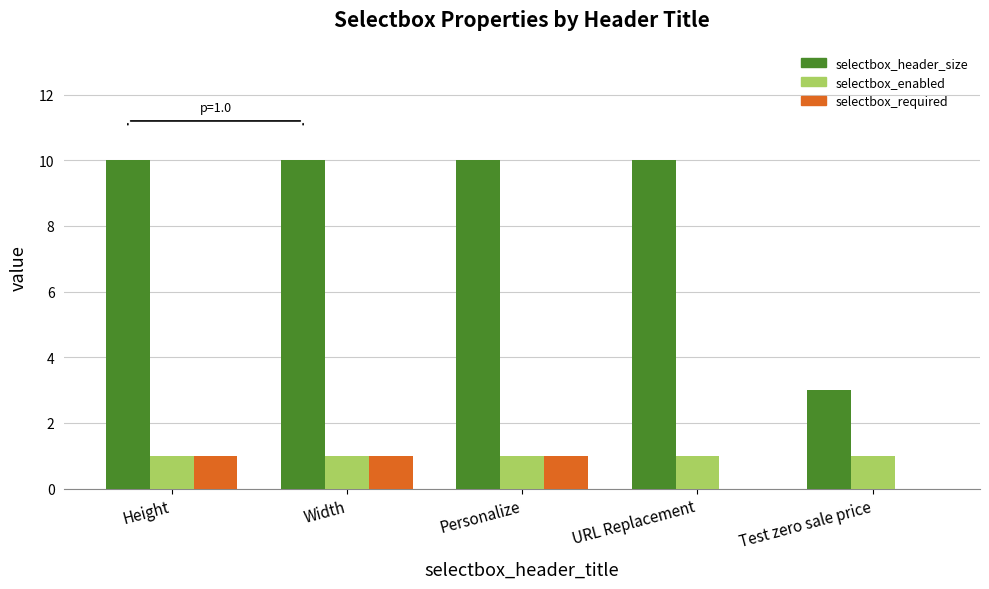

Which series has the largest total across all categories?

selectbox_header_size